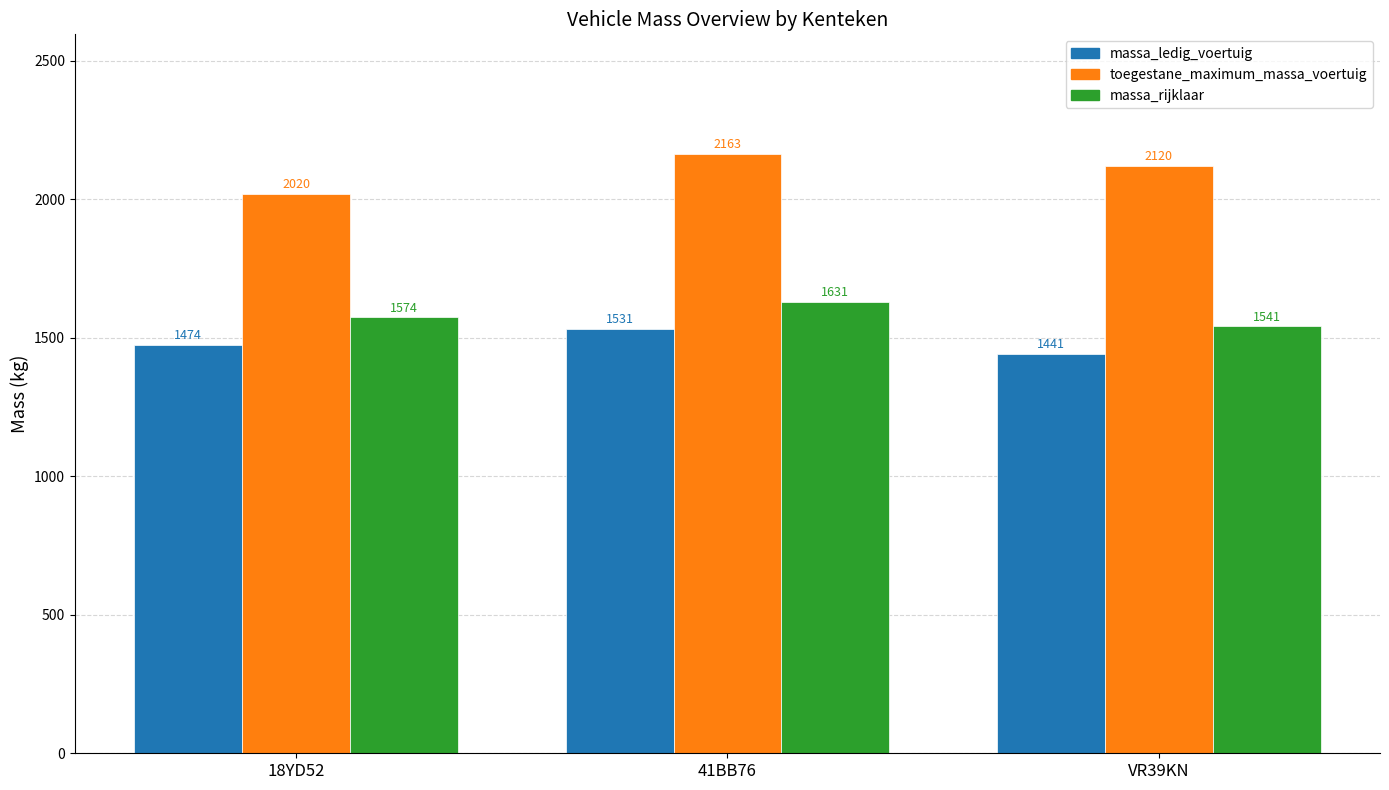

What is the total value across all series at 18YD52?

5068